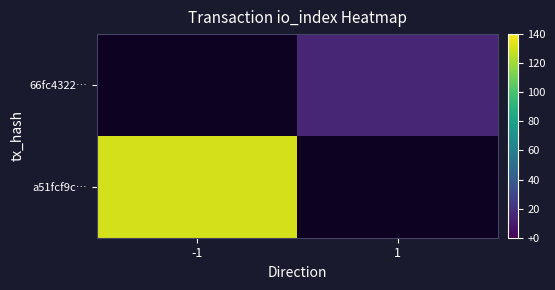

Which label corresponds to the largest value in the chart?

-1